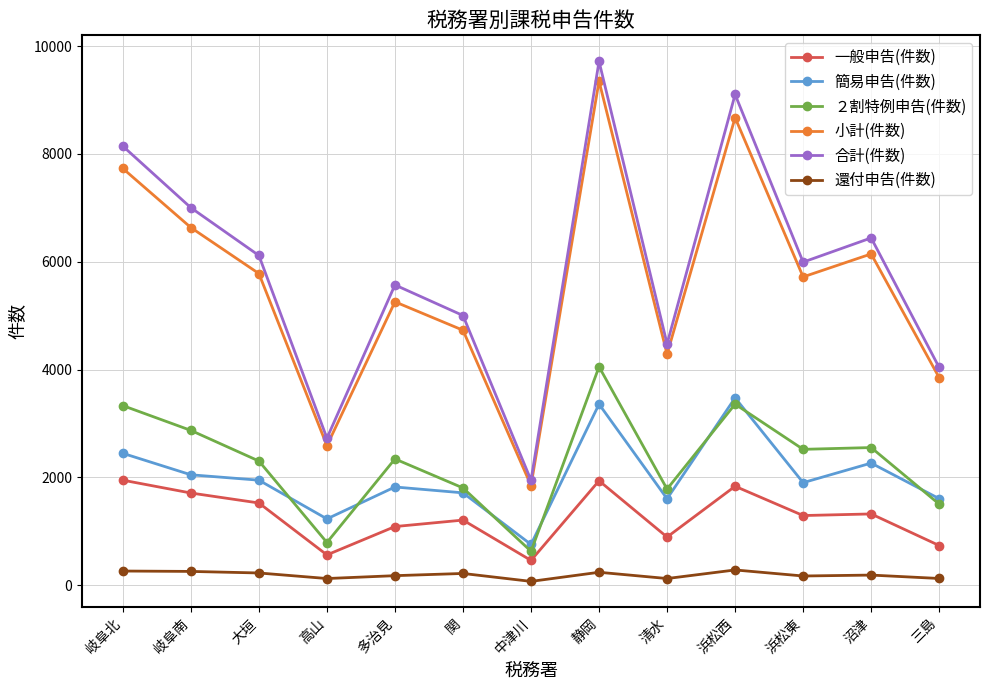

Is it true that 簡易申告(件数) equals 2784 at 関?

False